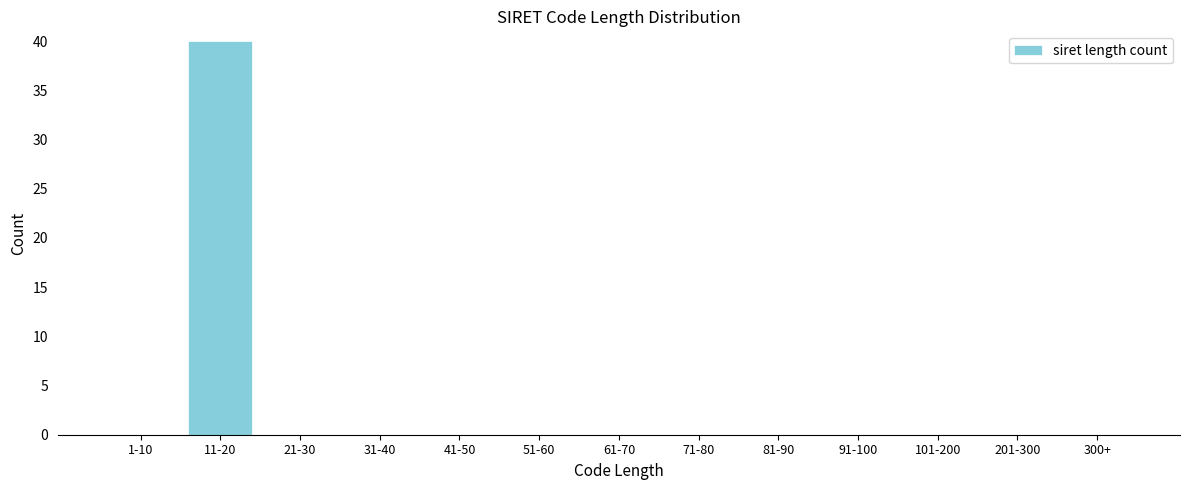

Reading left to right, extract all data points from this chart.

1-10=0	11-20=40	21-30=0	31-40=0	41-50=0	51-60=0	61-70=0	71-80=0	81-90=0	91-100=0	101-200=0	201-300=0	300+=0